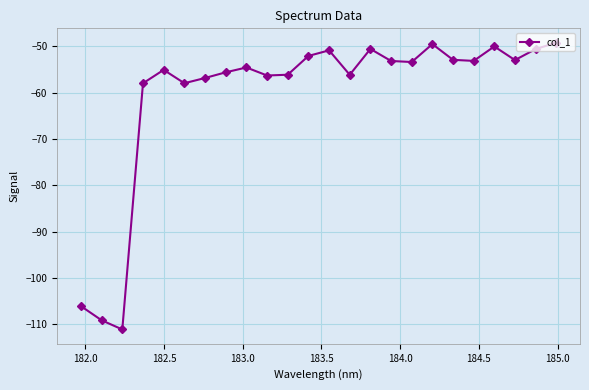

Does the chart have visible grid lines?

Yes